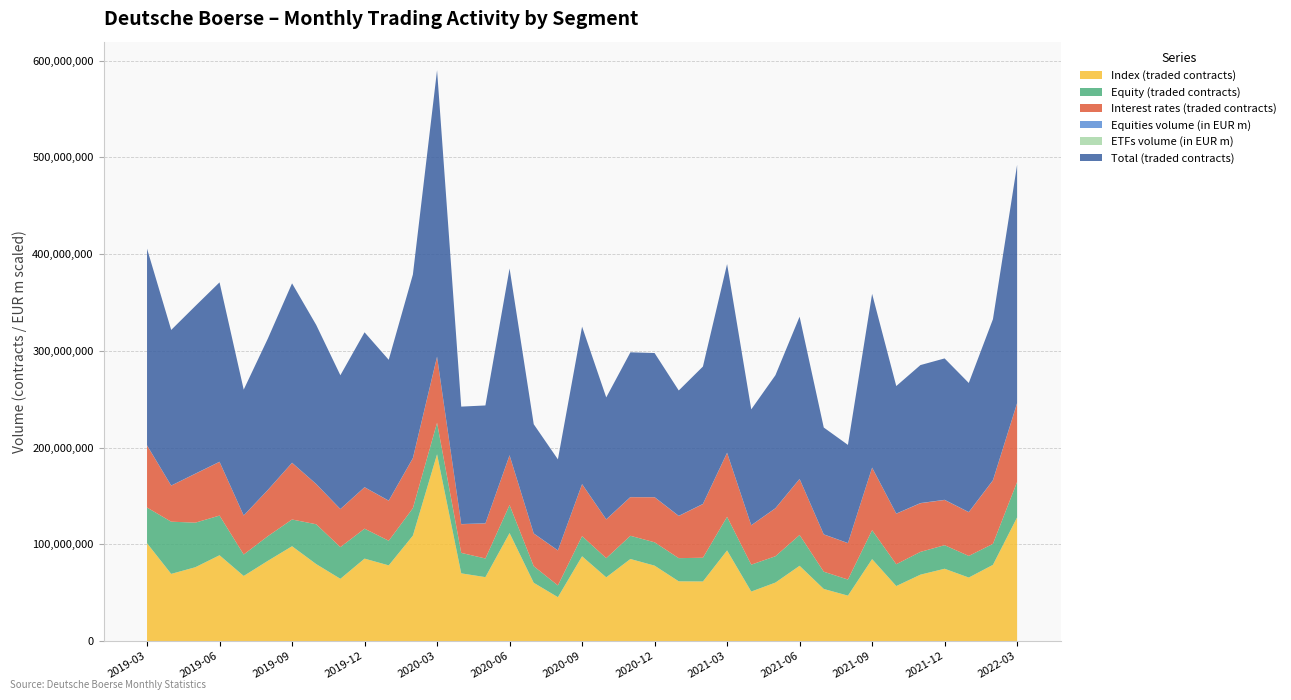

Reading left to right, what are all the values shown in this chart?

Index (traded contracts): 2019-03=101208176	2019-04=69500137	2019-05=76392666	2019-06=88771993	2019-07=67355969	2019-08=83007656	2019-09=98094709	2019-10=79623957	2019-11=64425772	2019-12=85290944	2020-01=78293916	2020-02=109069429	2020-03=193153561	2020-04=70057170	2020-05=66140671	2020-06=111718927	2020-07=60312358	2020-08=45423657	2020-09=87701844	2020-10=65941964	2020-11=84899782	2020-12=78028397	2021-01=61815158	2021-02=61664028	2021-03=93759488	2021-04=51231408	2021-05=60526324	2021-06=77881559	2021-07=53925725	2021-08=47025988	2021-09=84799590	2021-10=56918589	2021-11=68708076	2021-12=74816866	2022-01=65713434	2022-02=78847757	2022-03=127944248
Equity (traded contracts): 2019-03=36865728	2019-04=53959381	2019-05=46053770	2019-06=41009465	2019-07=22187231	2019-08=25500602	2019-09=27634203	2019-10=41168000	2019-11=32734989	2019-12=30955956	2020-01=25460144	2020-02=28343728	2020-03=32560571	2020-04=21162887	2020-05=19271808	2020-06=28959737	2020-07=17129371	2020-08=12150517	2020-09=20851698	2020-10=19790112	2020-11=23975877	2020-12=24121753	2021-01=23943964	2021-02=24533852	2021-03=34726296	2021-04=27797816	2021-05=27215643	2021-06=31823668	2021-07=17828482	2021-08=16612935	2021-09=29891981	2021-10=22548236	2021-11=23537853	2021-12=24350070	2022-01=22334529	2022-02=21702394	2022-03=36679272
Interest rates (traded contracts): 2019-03=64219080	2019-04=37262211	2019-05=50586917	2019-06=55529704	2019-07=40291217	2019-08=47711698	2019-09=58565898	2019-10=41542898	2019-11=39301830	2019-12=42784952	2020-01=41381091	2020-02=51665110	2020-03=68141125	2020-04=29639894	2020-05=36196604	2020-06=51305284	2020-07=33775693	2020-08=36170715	2020-09=53645130	2020-10=40073794	2020-11=39944926	2020-12=46576403	2021-01=43594507	2021-02=55492402	2021-03=66071167	2021-04=40664853	2021-05=49536083	2021-06=57840217	2021-07=38504911	2021-08=37646995	2021-09=64568104	2021-10=52224094	2021-11=50295054	2021-12=46754928	2022-01=45206443	2022-02=65603114	2022-03=81303055
Equities volume (in EUR m): 2019-03=118337780168	2019-04=110245821365	2019-05=133146780520	2019-06=104311634465	2019-07=113057044505	2019-08=114690921530	2019-09=109308357864	2019-10=122347839707	2019-11=114312532679	2019-12=97864160177	2020-01=128670273424	2020-02=160315154451	2020-03=261671915808	2020-04=151053601097	2020-05=141857537885	2020-06=177542343161	2020-07=129236643030	2020-08=103025254979	2020-09=131931103570	2020-10=128190943285	2020-11=163674318188	2020-12=132112489129	2021-01=158602547046	2021-02=144756870272	2021-03=179913657826	2021-04=127738809539	2021-05=136258985685	2021-06=127444269476	2021-07=121743349931	2021-08=118823842472	2021-09=135725053602	2021-10=124397983816	2021-11=169575682790	2021-12=131367408200	2022-01=156932390442	2022-02=172312764906	2022-03=211450352729
ETFs volume (in EUR m): 2019-03=11968459455	2019-04=10628312253	2019-05=12847981257	2019-06=11729526845	2019-07=11730911392	2019-08=15482263717	2019-09=11870946417	2019-10=13068622394	2019-11=12404622138	2019-12=11536455773	2020-01=16663793626	2020-02=22686108420	2020-03=38983095097	2020-04=21726054224	2020-05=17964925645	2020-06=21241545445	2020-07=17839097988	2020-08=13846649702	2020-09=17046103260	2020-10=17846121120	2020-11=22822887004	2020-12=19061144274	2021-01=23278664971	2021-02=22824318145	2021-03=26496085738	2021-04=19328584456	2021-05=21316075147	2021-06=19361370654	2021-07=21240019572	2021-08=18787142604	2021-09=21166694781	2021-10=22665650107	2021-11=28968553477	2021-12=25236709975	2022-01=32521498577	2022-02=33045291816	2022-03=39031533769
Total (traded contracts): 2019-03=203257361	2019-04=160826773	2019-05=173239442	2019-06=185421288	2019-07=129991919	2019-08=156435179	2019-09=185426156	2019-10=164353210	2019-11=138232721	2019-12=160082905	2020-01=145522514	2020-02=189664717	2020-03=295990251	2020-04=121374796	2020-05=121837193	2020-06=193025573	2020-07=112838419	2020-08=94022465	2020-09=162710919	2020-10=125969981	2020-11=149531246	2020-12=148925272	2021-01=129549077	2021-02=141968593	2021-03=194990710	2021-04=119723622	2021-05=137430549	2021-06=167682278	2021-07=110385718	2021-08=101406841	2021-09=179579128	2021-10=131824456	2021-11=142601983	2021-12=146150870	2022-01=133399407	2022-02=166408470	2022-03=246187602